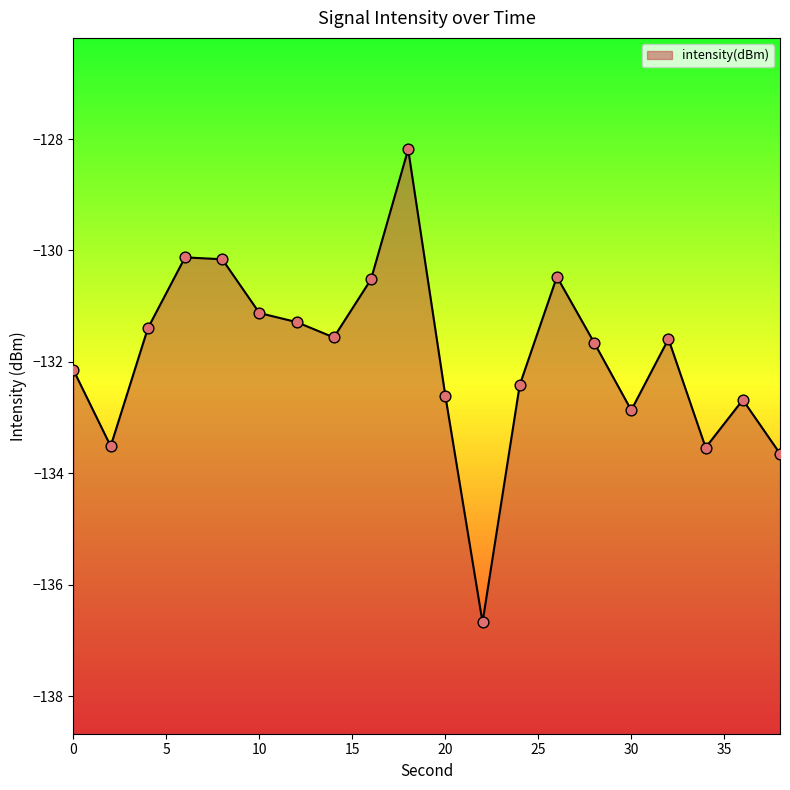

What is the change in value from 2 to 4?

+2.1